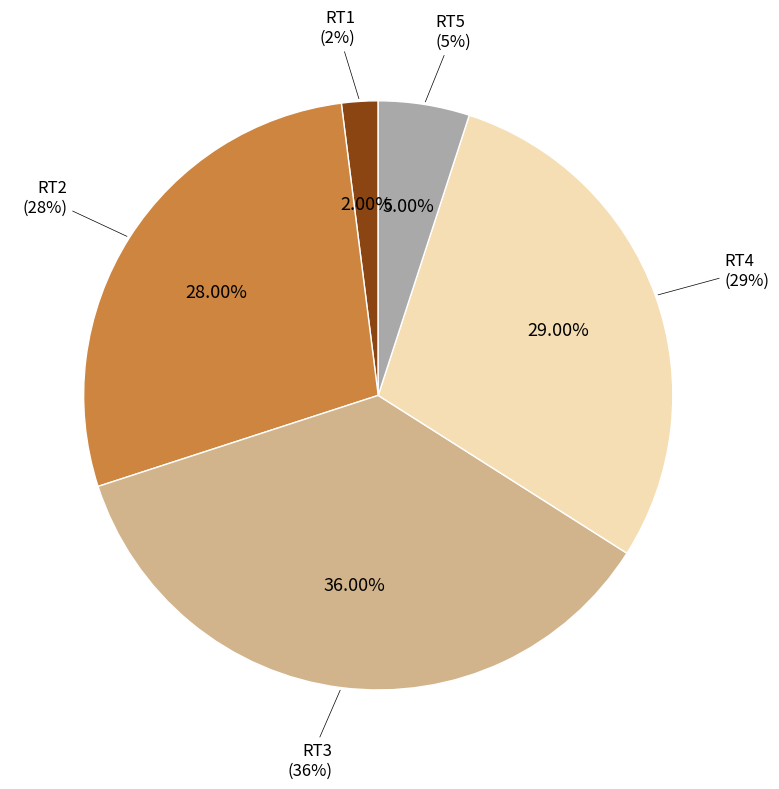

To the nearest percent, what is the combined percentage of RT2 and RT3?

64%